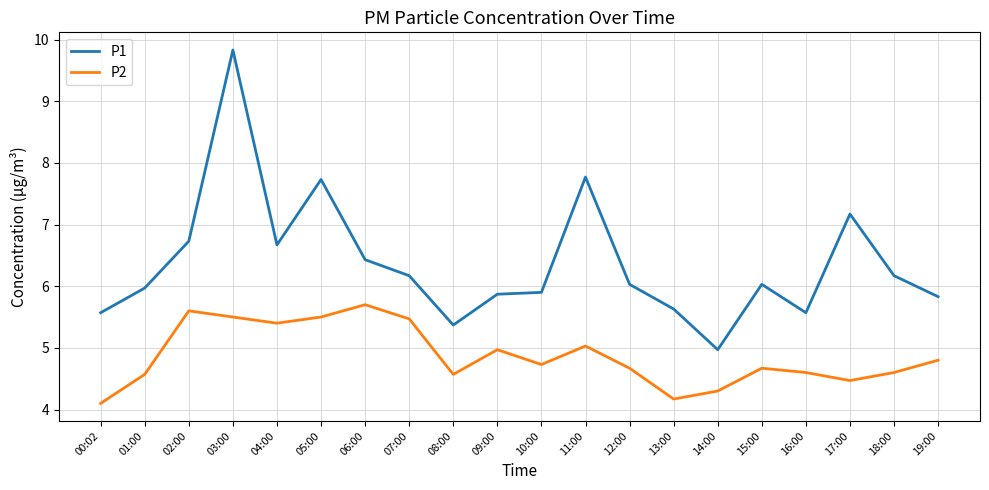

True or false: P1 and P2 cross at least once.

False